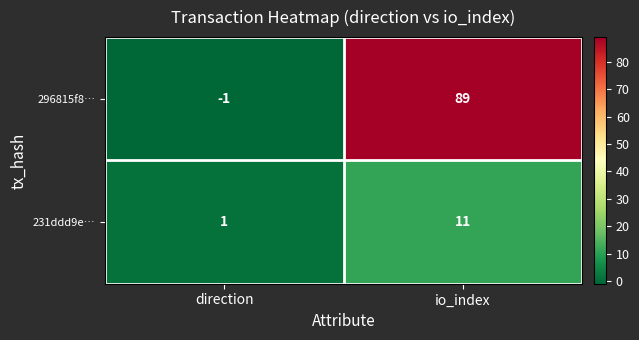

Between direction and io_index, which series saw the biggest shift?

296815f8…